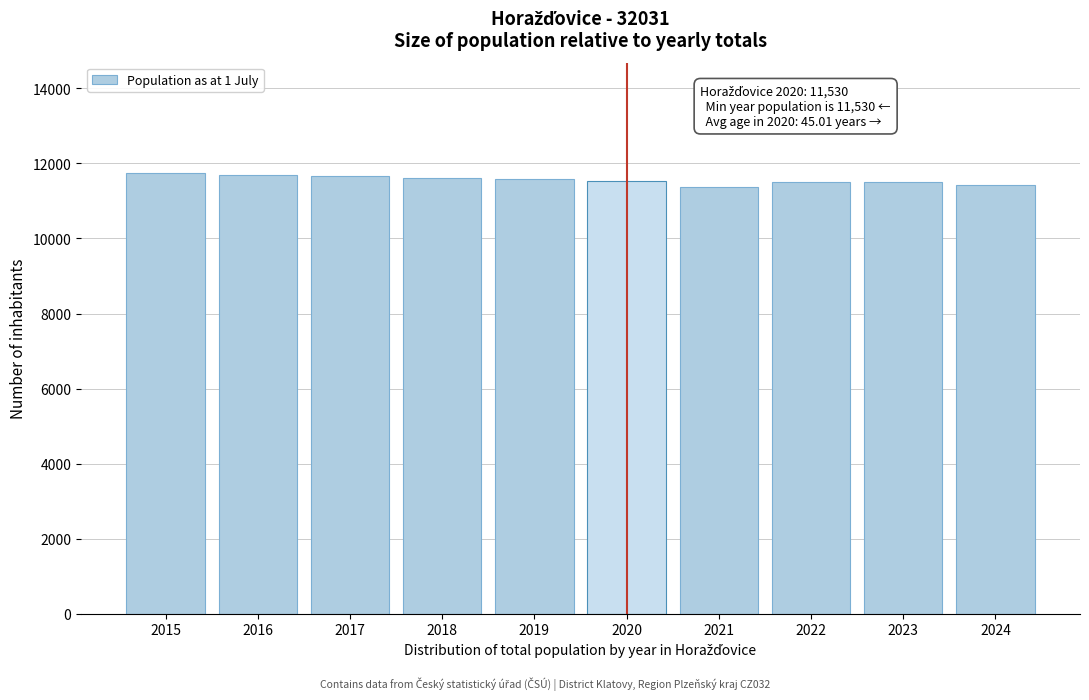

What is the smallest value displayed?

11371